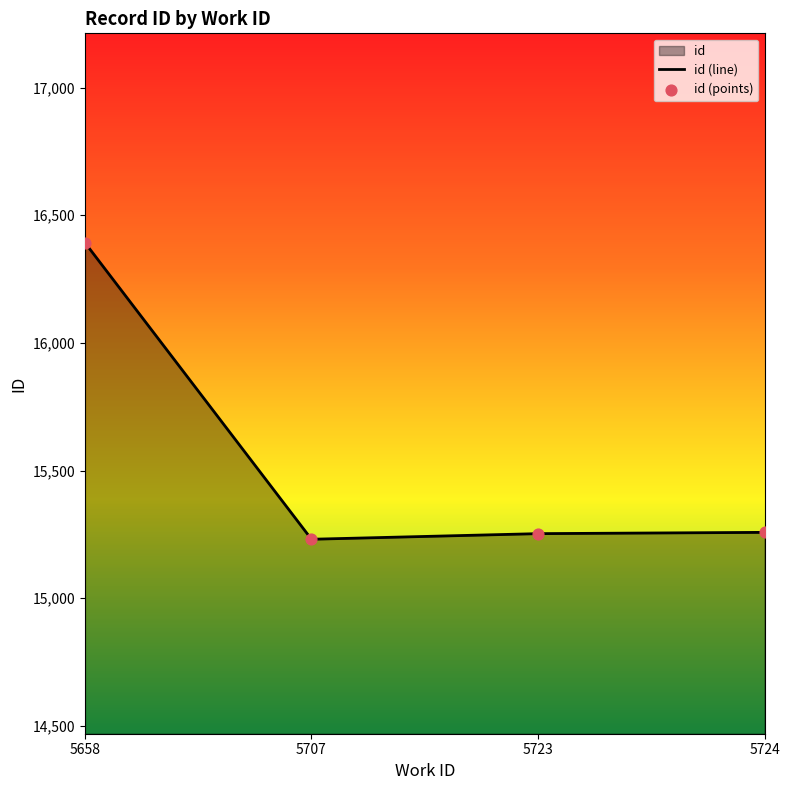

Which series contains the lowest Y value?

id (line)